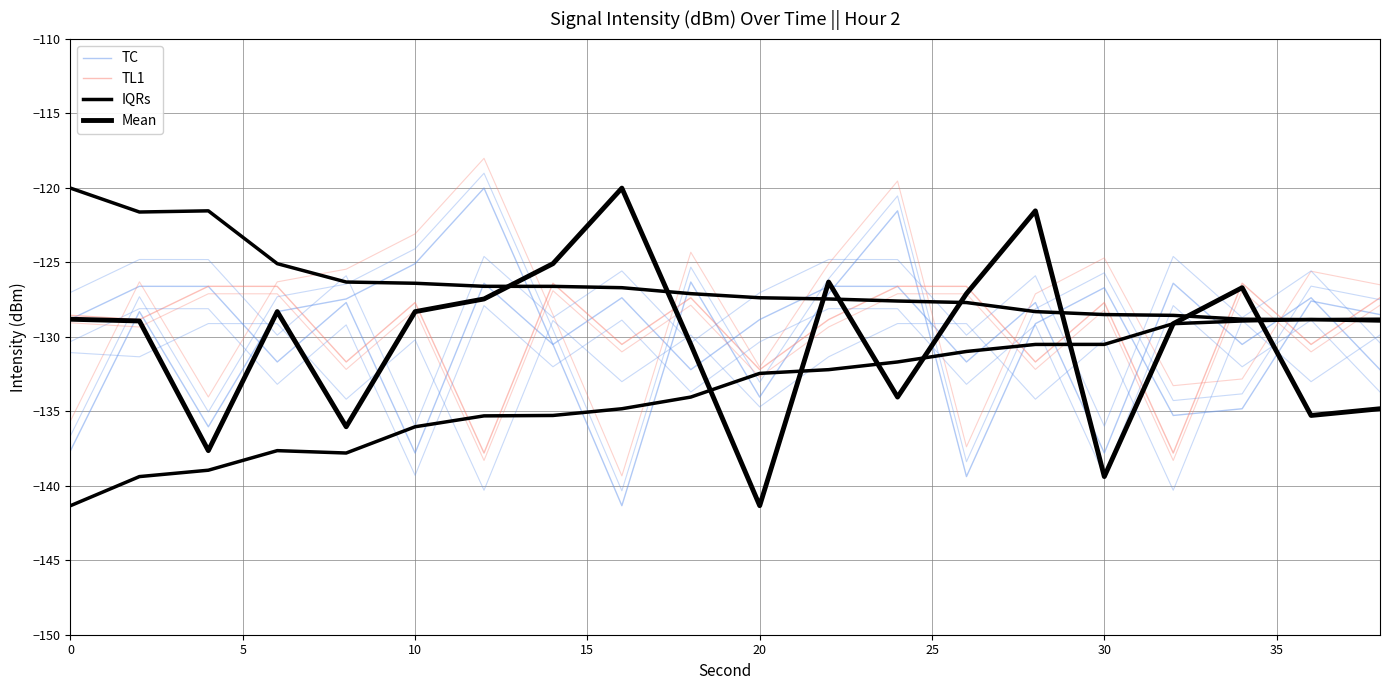

How many times do TC and Mean cross each other?

12